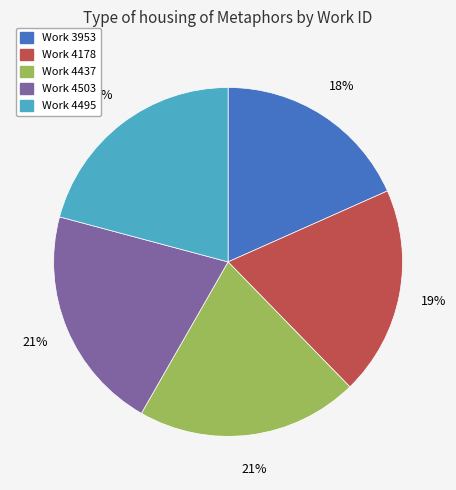

True or false: Work 4495 accounts for 10% of the total.

False